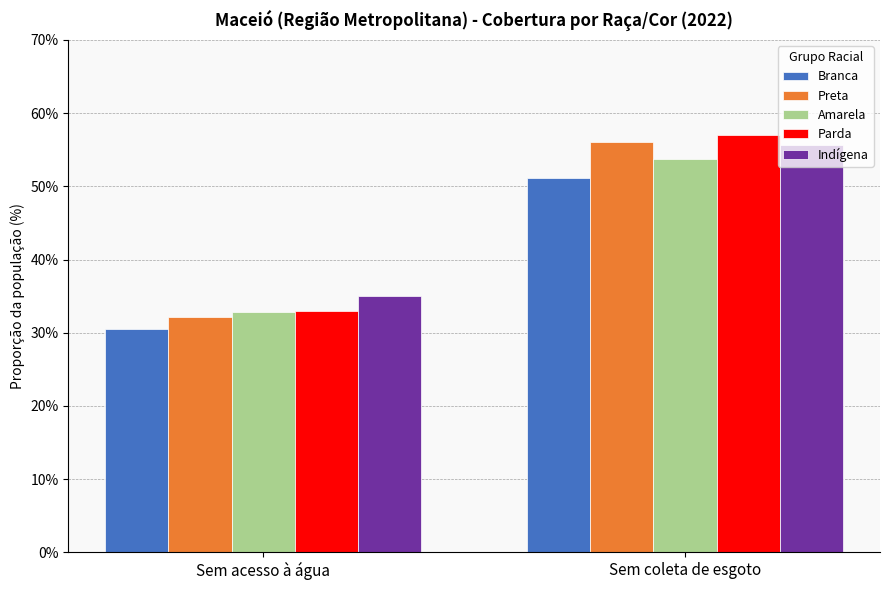

Which series has the largest total across all categories?

Indígena